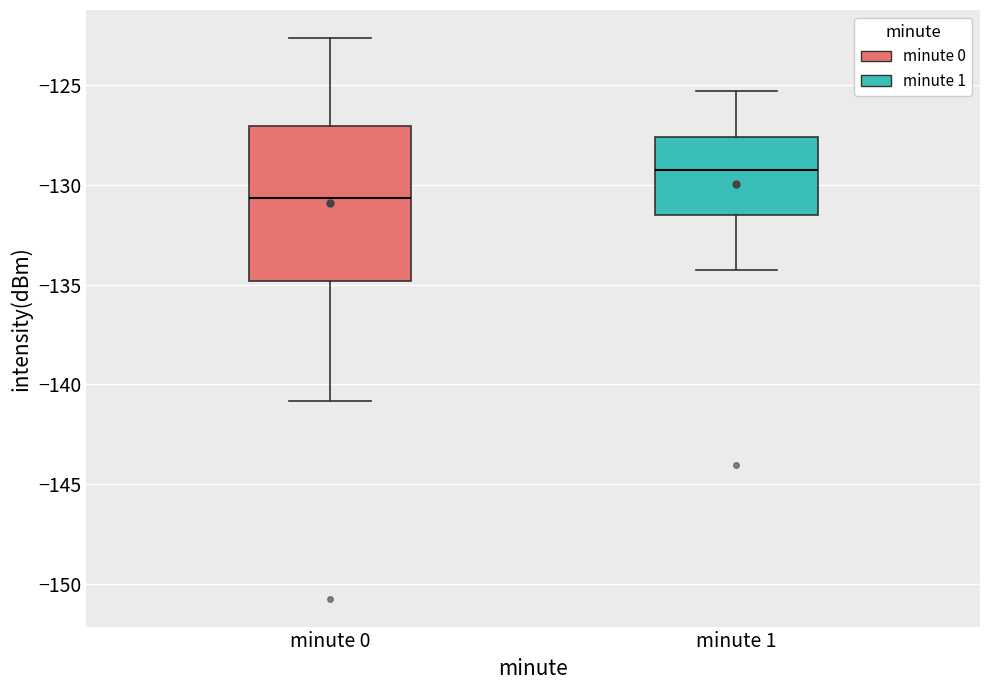

Which box's median line is the lowest?

minute 0